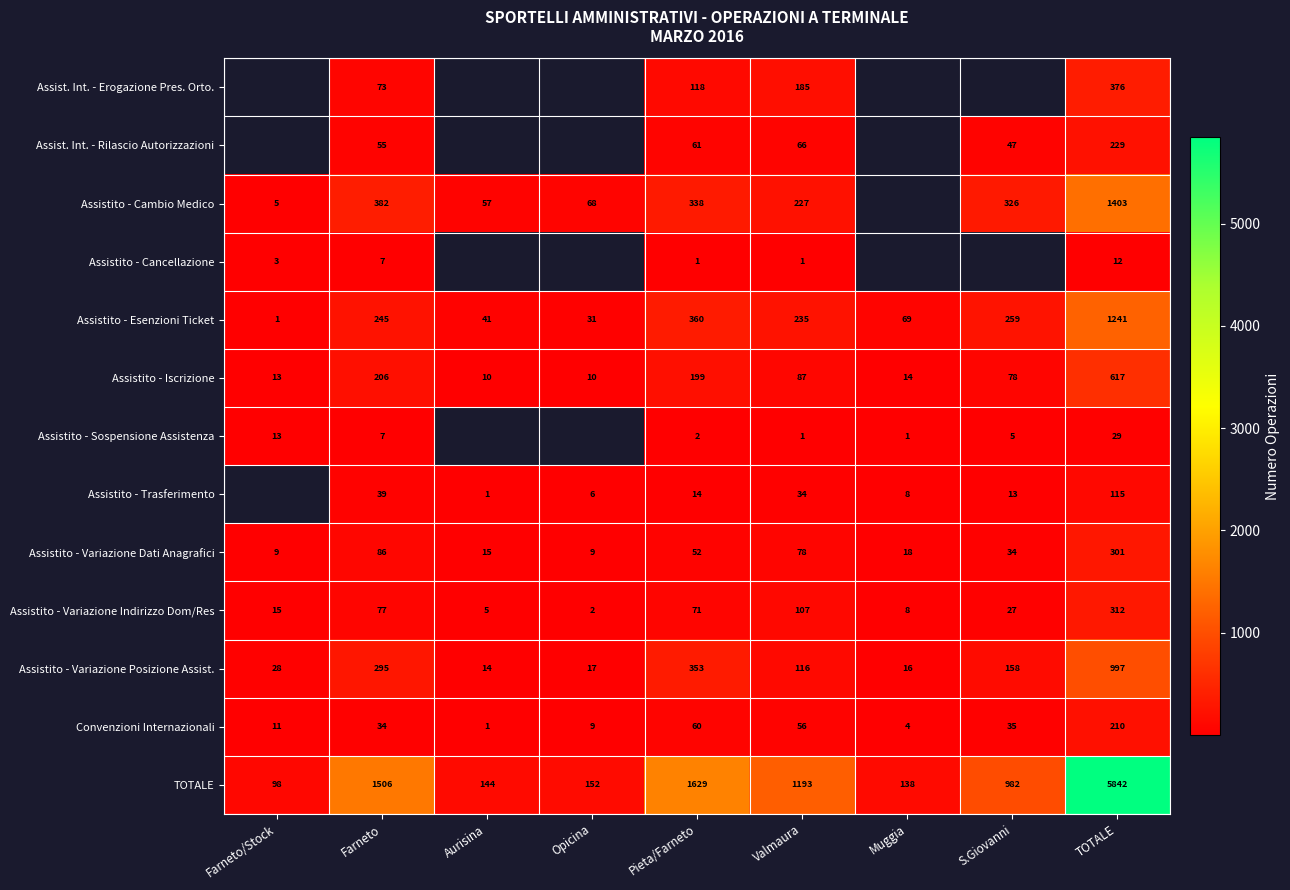

What is the difference between the maximum and minimum values in the Assistito - Iscrizione series?

607